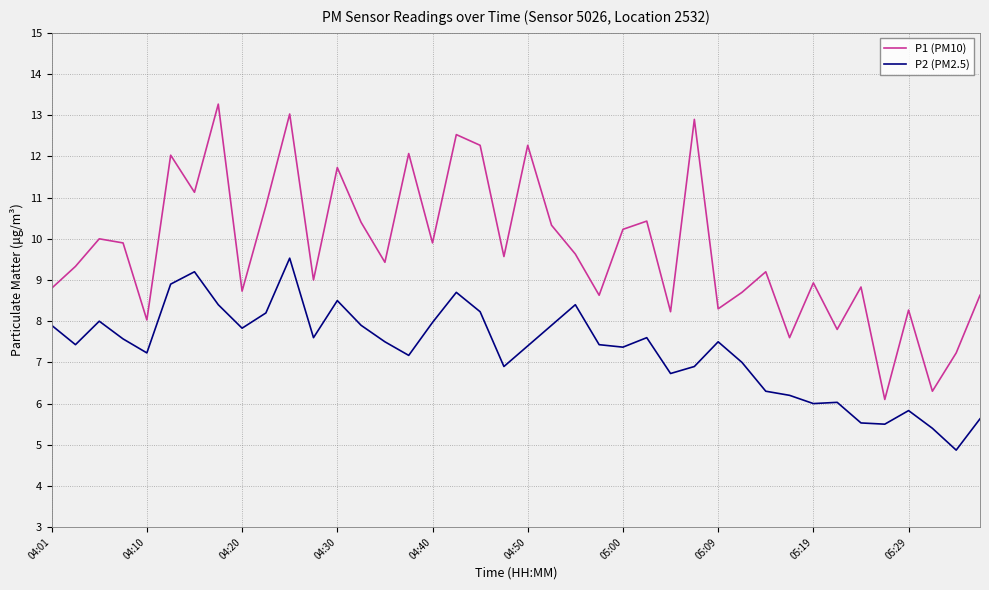

True or false: P1 (PM10) and P2 (PM2.5) cross at least once.

False